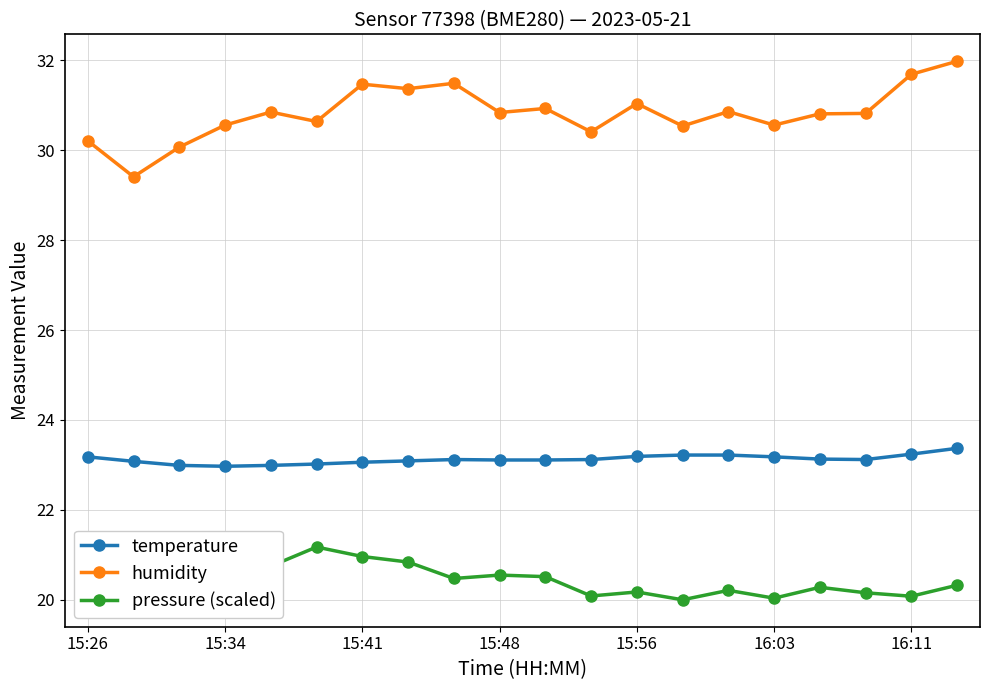

True or false: humidity has more than 2 interior local peaks.

True